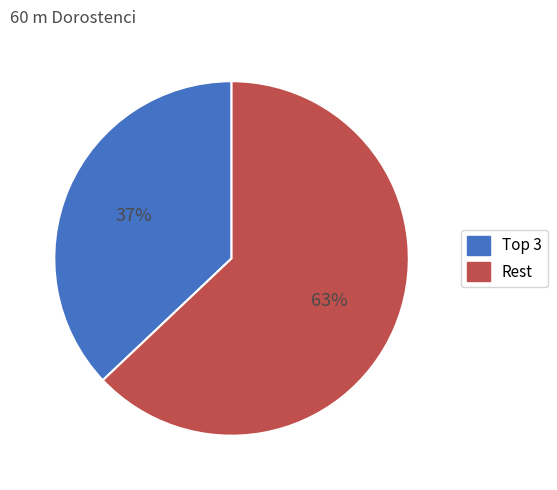

Is there a majority slice in this chart?

Yes